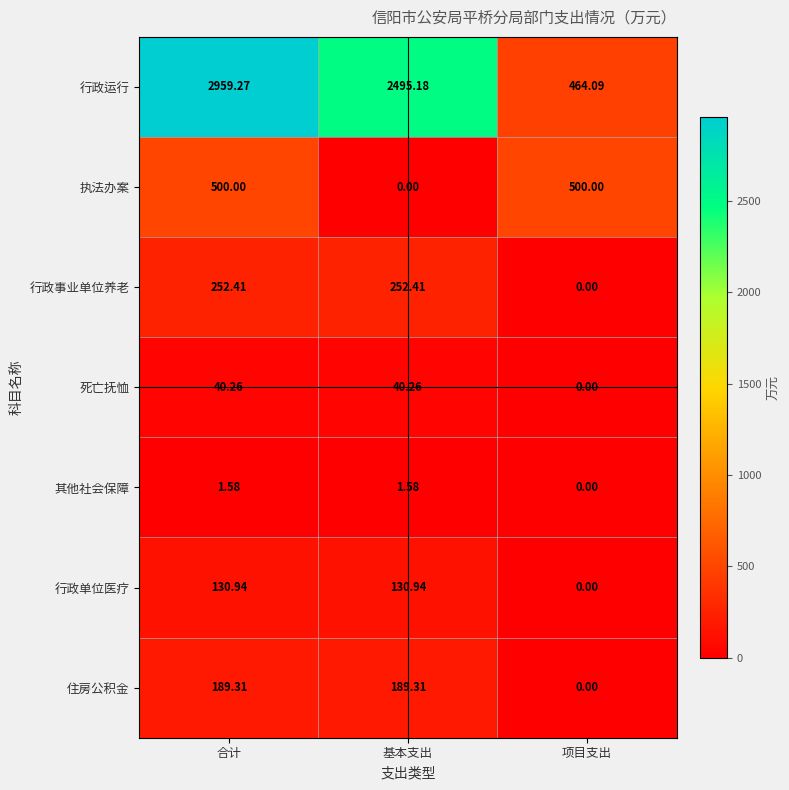

Rank the series at 合计 from highest to lowest value.

行政运行, 执法办案, 行政事业单位养老, 住房公积金, 行政单位医疗, 死亡抚恤, 其他社会保障